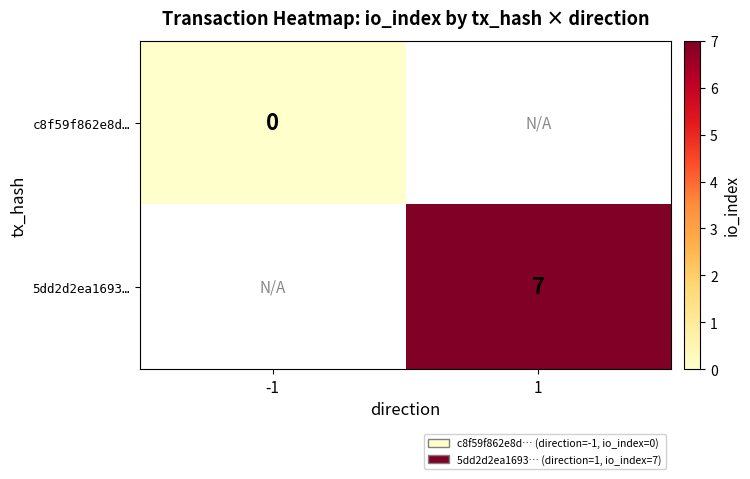

What is the maximum value shown in the chart?

7.0